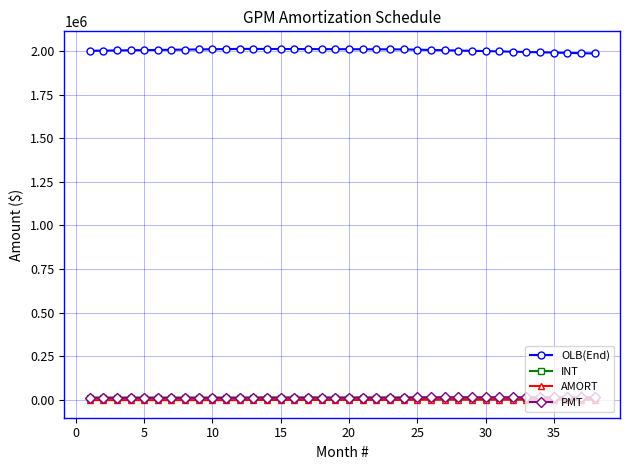

What is the minimum value for OLB(End)?

1985303.7